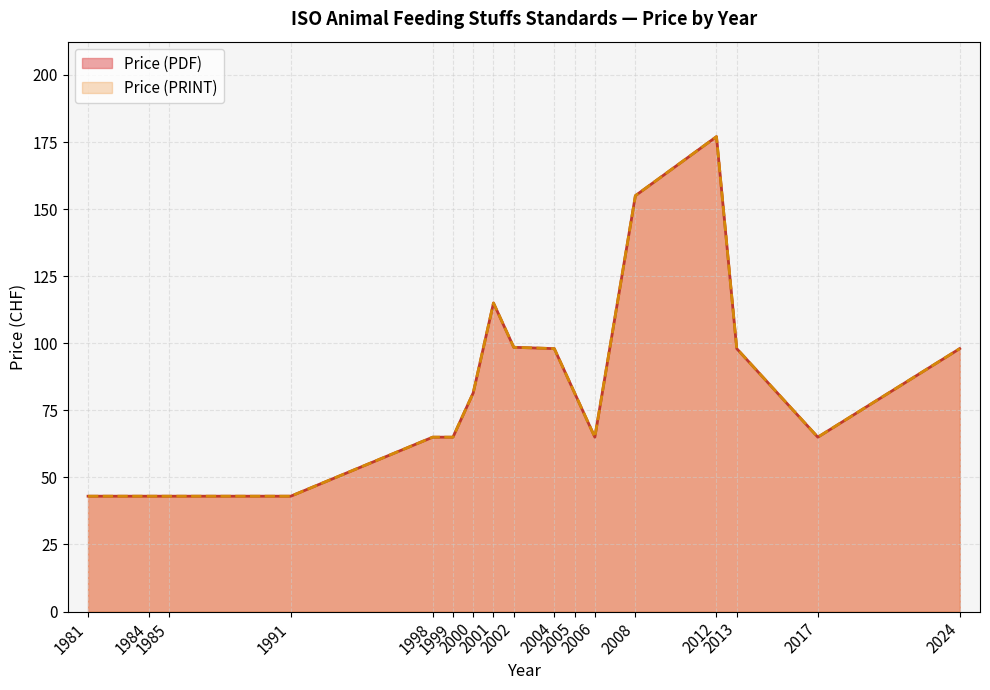

Which series has the widest spread of values?

Price (PDF)